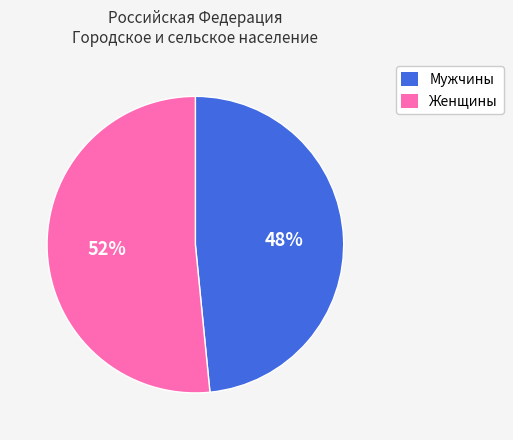

To the nearest percent, what is the combined percentage of Мужчины and Женщины?

100%